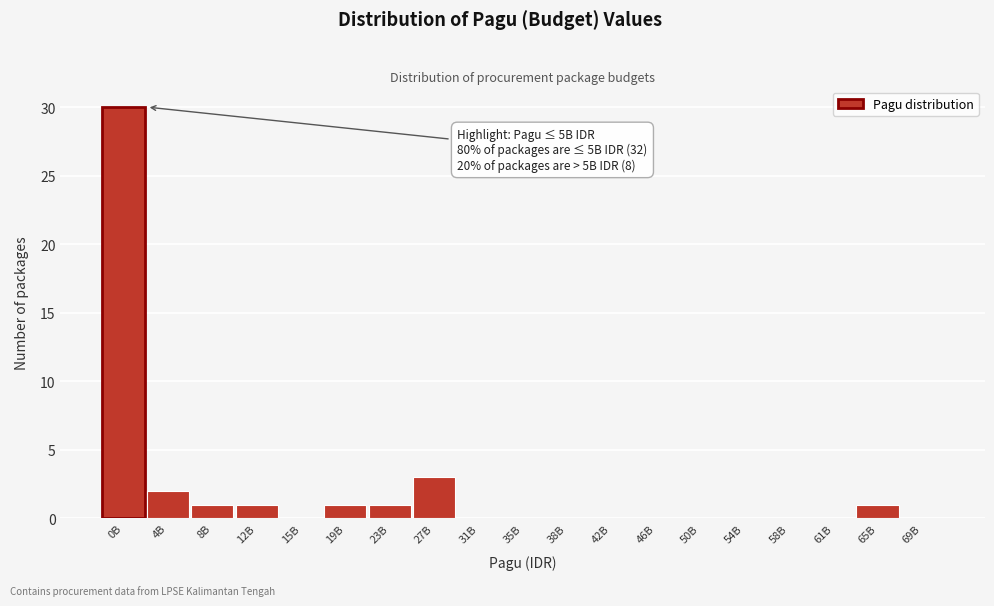

Reading right to left, extract all data points from this chart.

69B=0	65B=1	61B=0	58B=0	54B=0	50B=0	46B=0	42B=0	38B=0	35B=0	31B=0	27B=3	23B=1	19B=1	15B=0	12B=1	8B=1	4B=2	0B=30